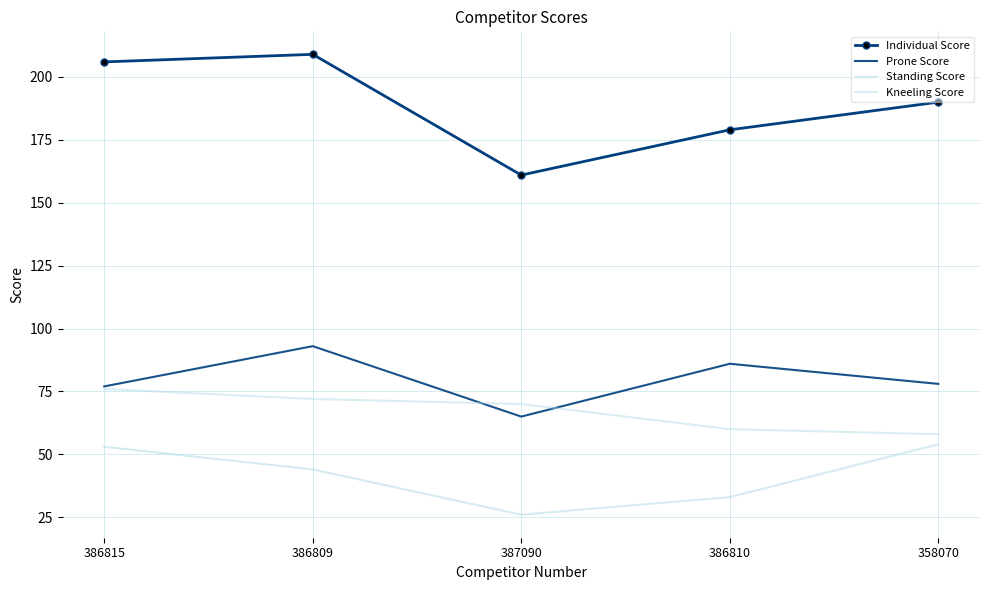

What is the lowest value of the Kneeling Score series?

58